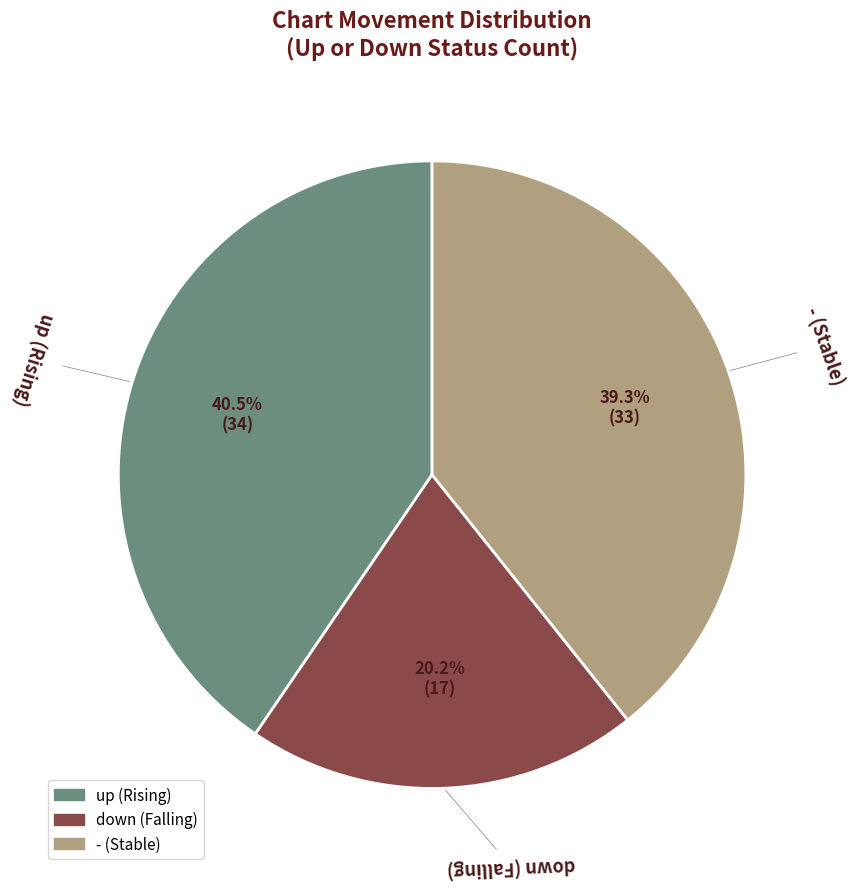

How many slices are in this pie chart?

3